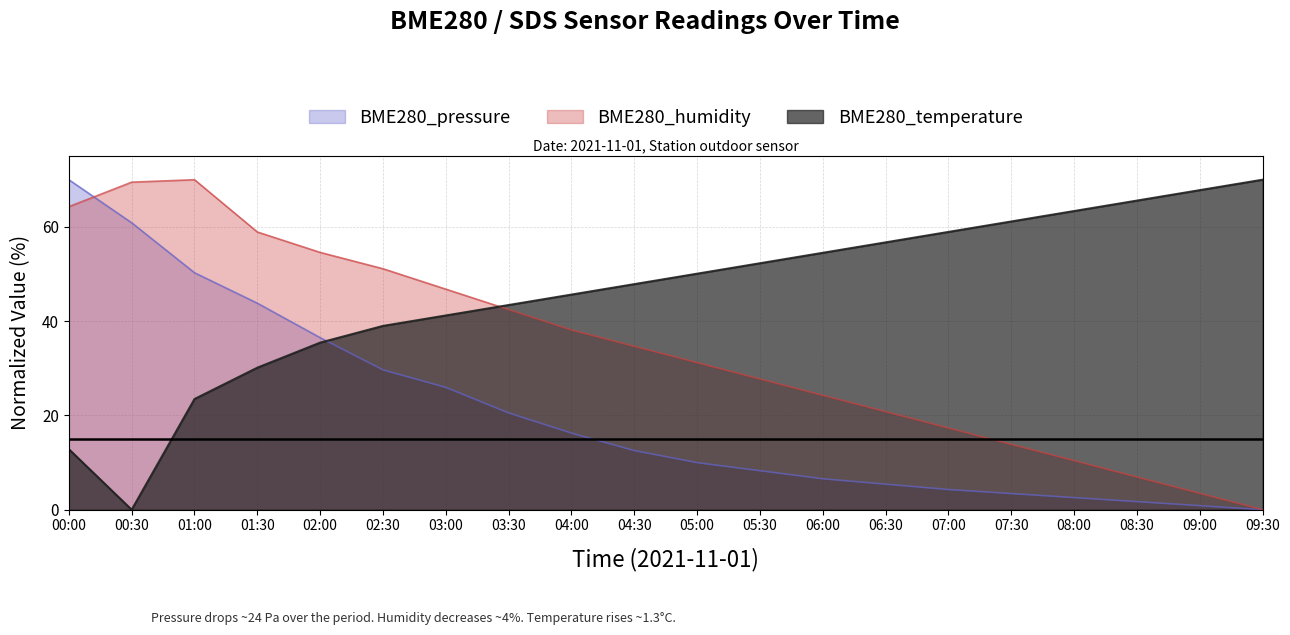

List the series in order of their peak value, highest first.

BME280_pressure, BME280_humidity, BME280_temperature